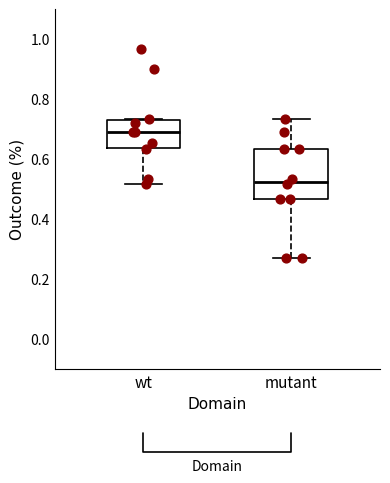

Where does the median line of the box for wt sit on the y-axis? The values are not printed on the chart, so give them approximately, as read against the axis.

0.68